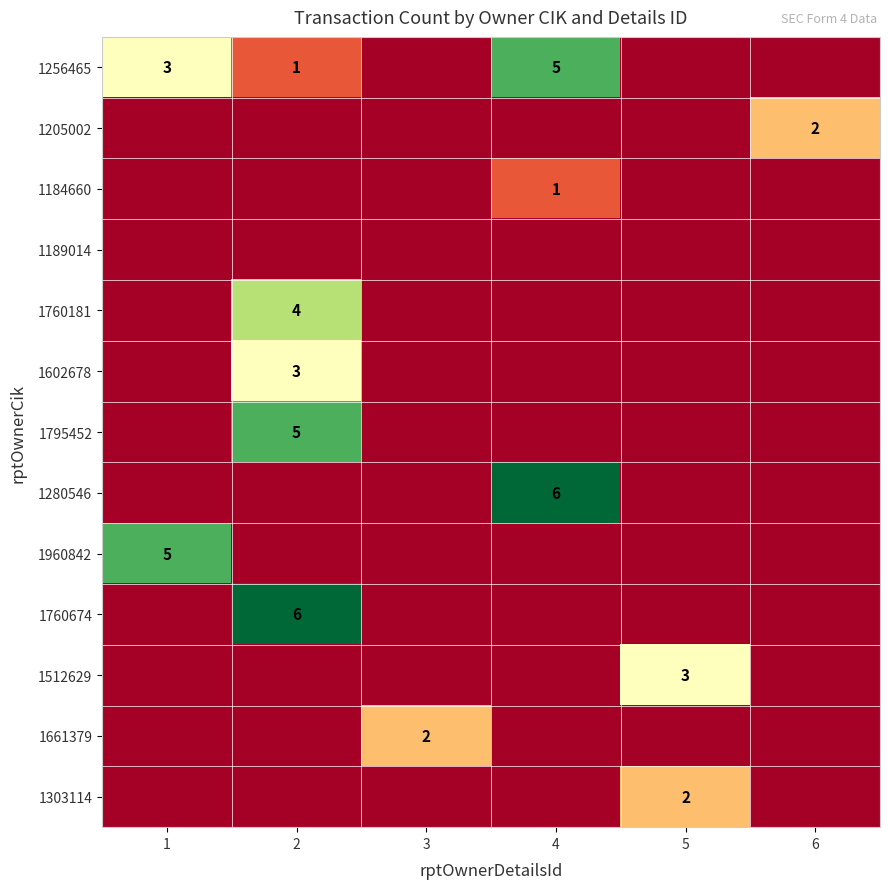

Is it true that 1205002 equals 3 at 6?

False